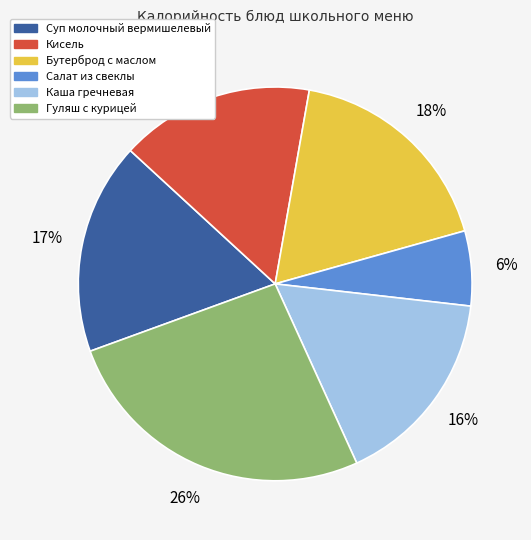

To the nearest percent, what is the difference between the largest and smallest slice percentages?

20%